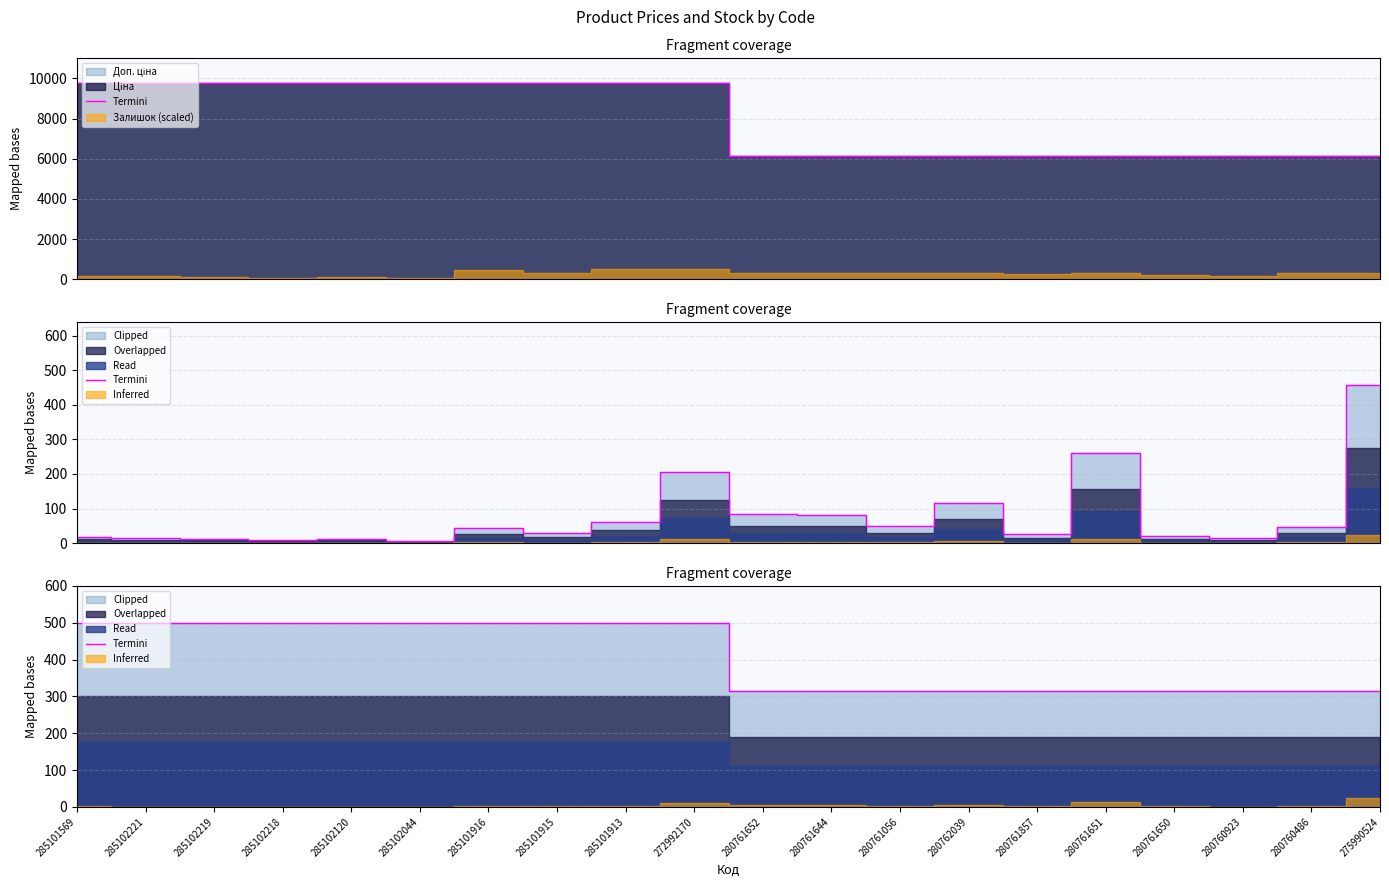

True or false: the data has more than 0 interior local peaks.

False